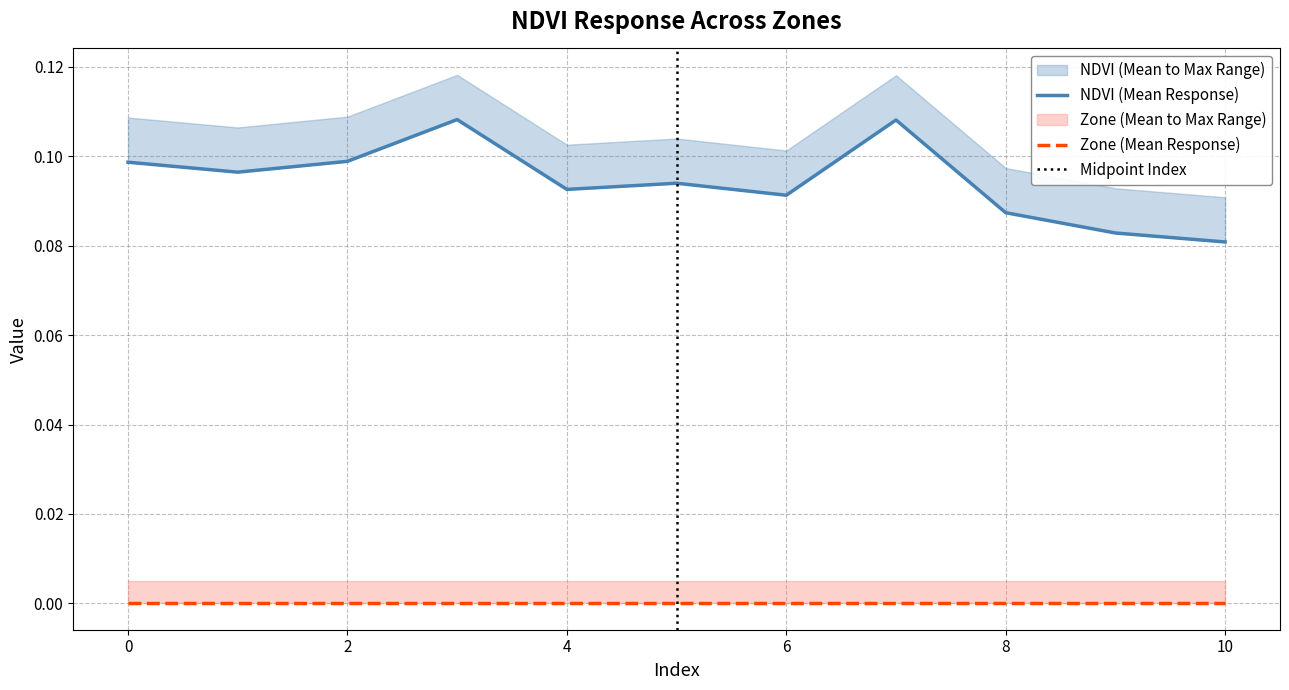

Rank the categories by value from lowest to highest.

10, 9, 8, 6, 4, 5, 1, 0, 2, 7, 3